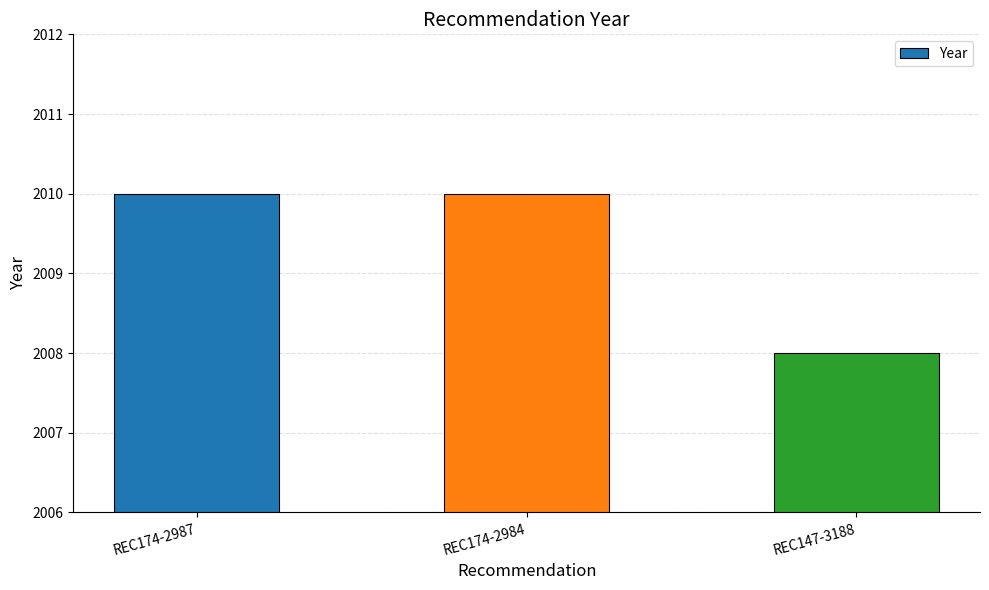

True or false: the data shows 2010 at REC174-2987.

True